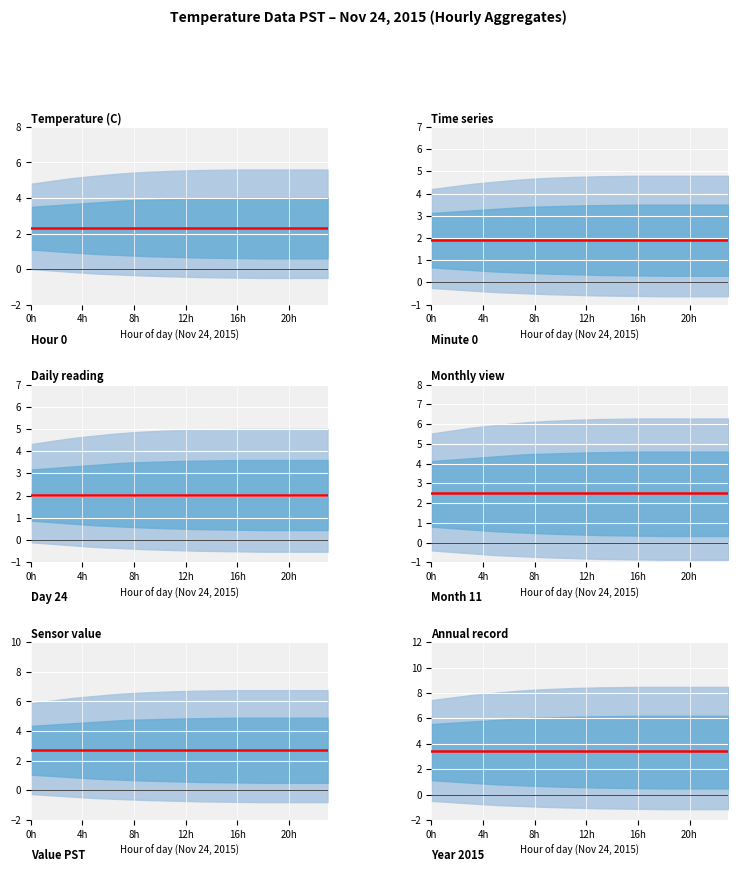

What is the difference between the highest and lowest values at 21?

6.1